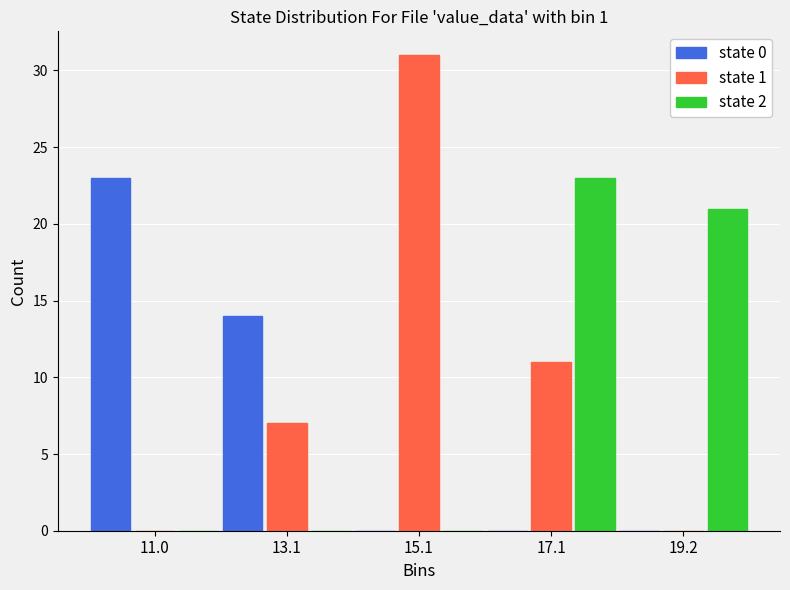

In the state 2 series, which range on the x-axis has the tallest bar?

16 to 18